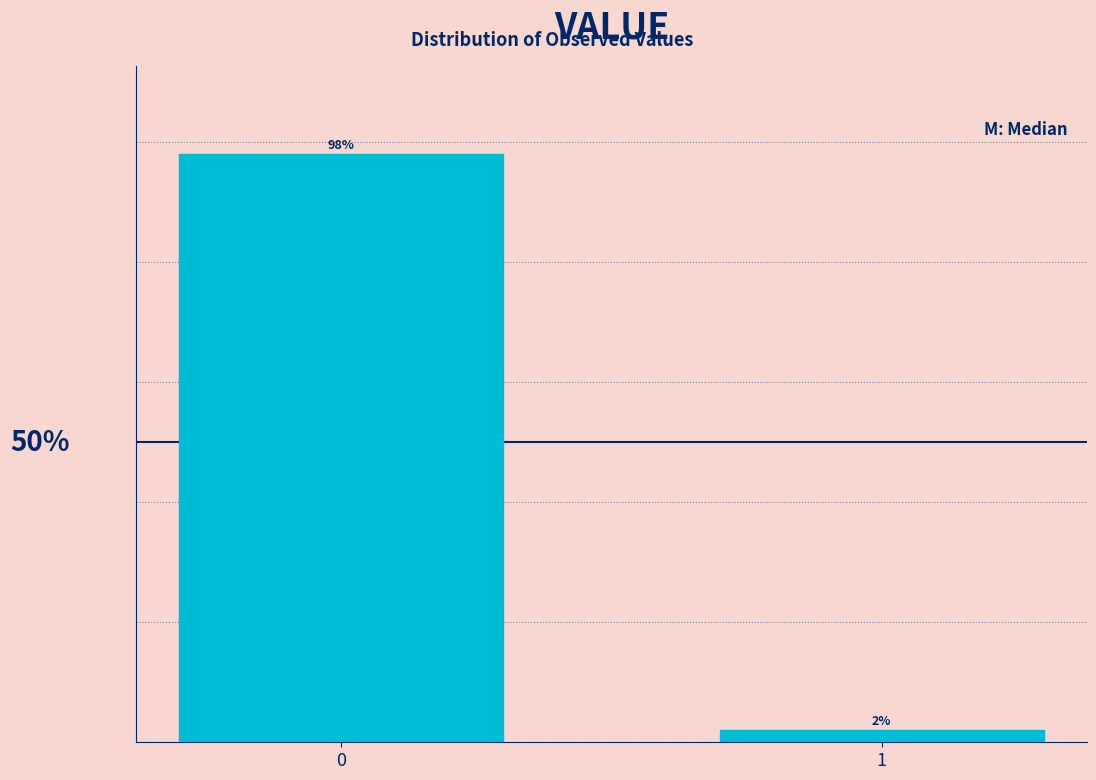

List the labels in order of value, smallest first.

1, 0